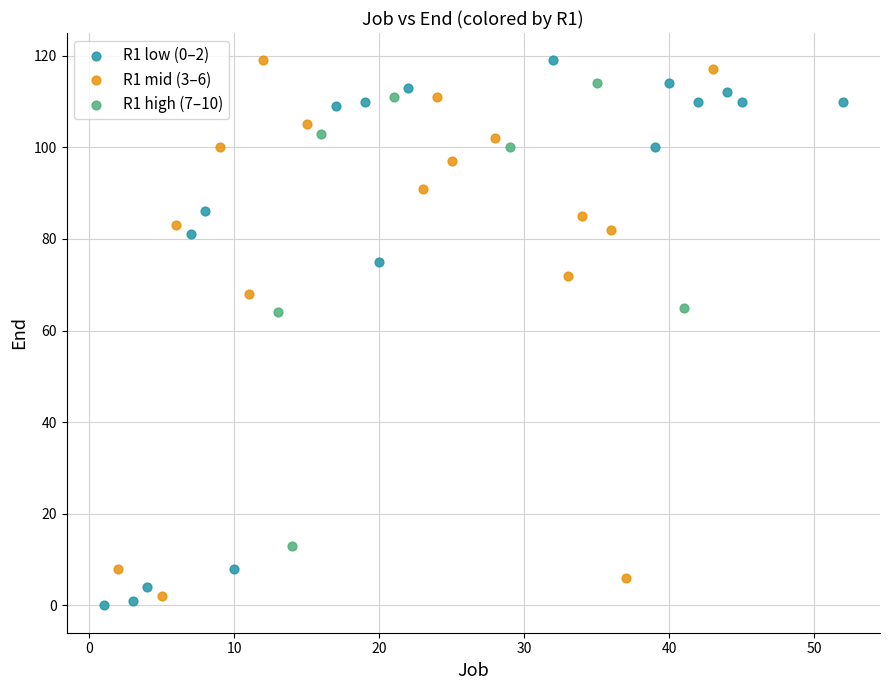

What are all the series names shown in the legend?

R1 low (0–2), R1 mid (3–6), R1 high (7–10)